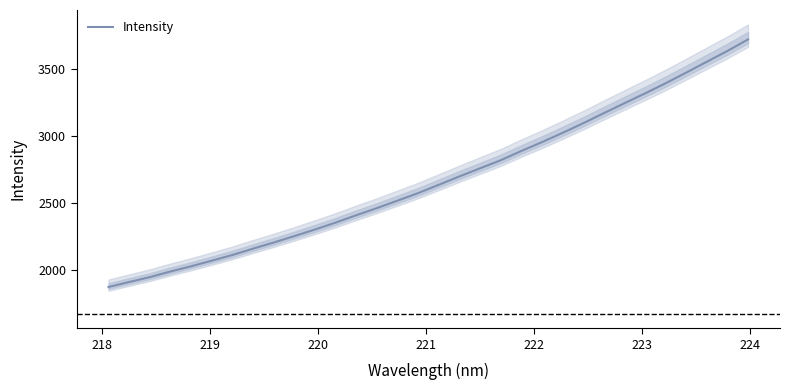

What is the highest value of the Intensity series?

3724.2